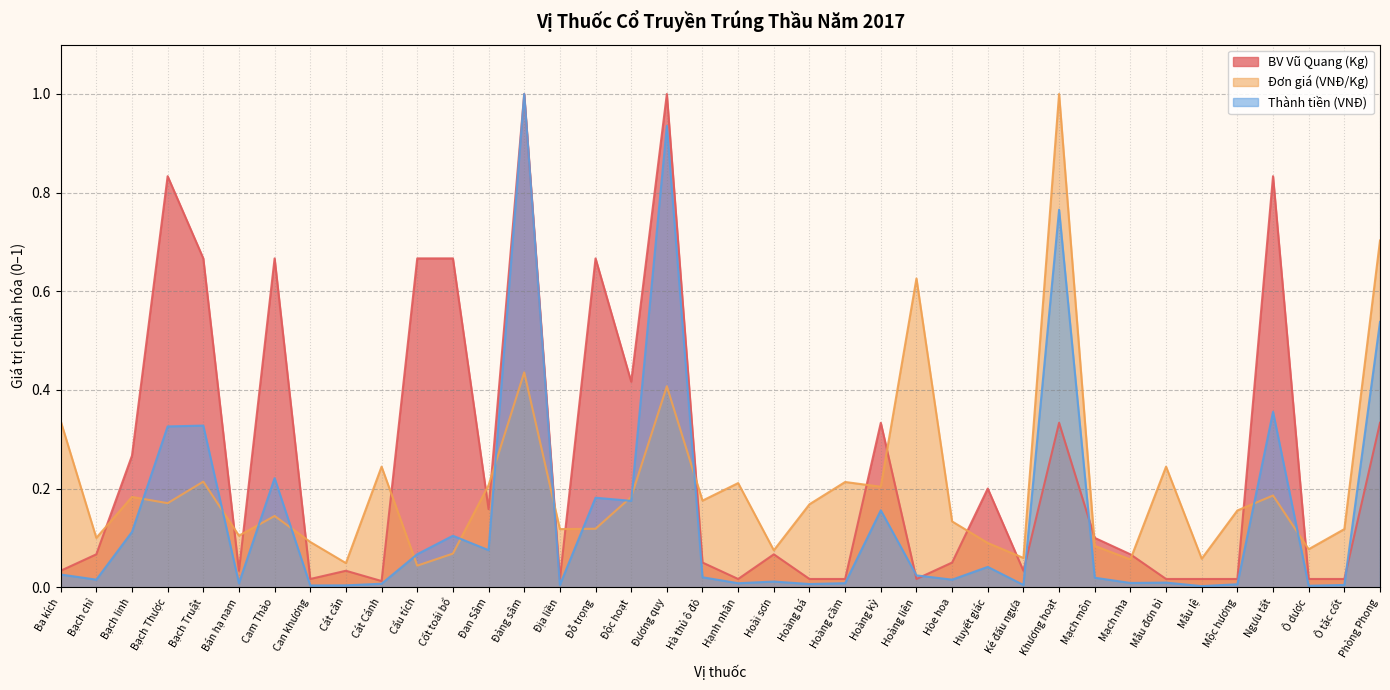

Between Hoài sơn and Hạnh nhân, which is larger?

Hoài sơn